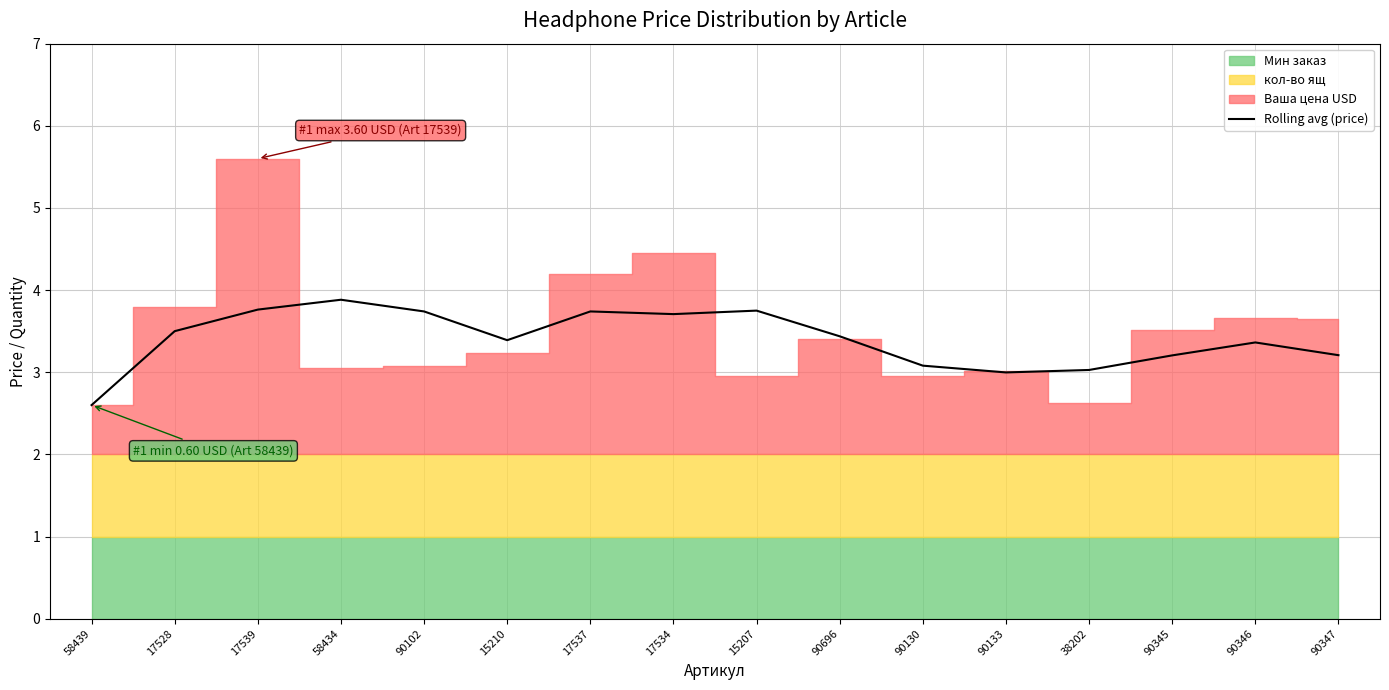

Reading left to right, transcribe all the data shown in this chart.

2.6	3.5	3.8	3.9	3.7	3.4	3.7	3.7	3.8	3.4	3.1	3.0	3.0	3.2	3.4	3.2